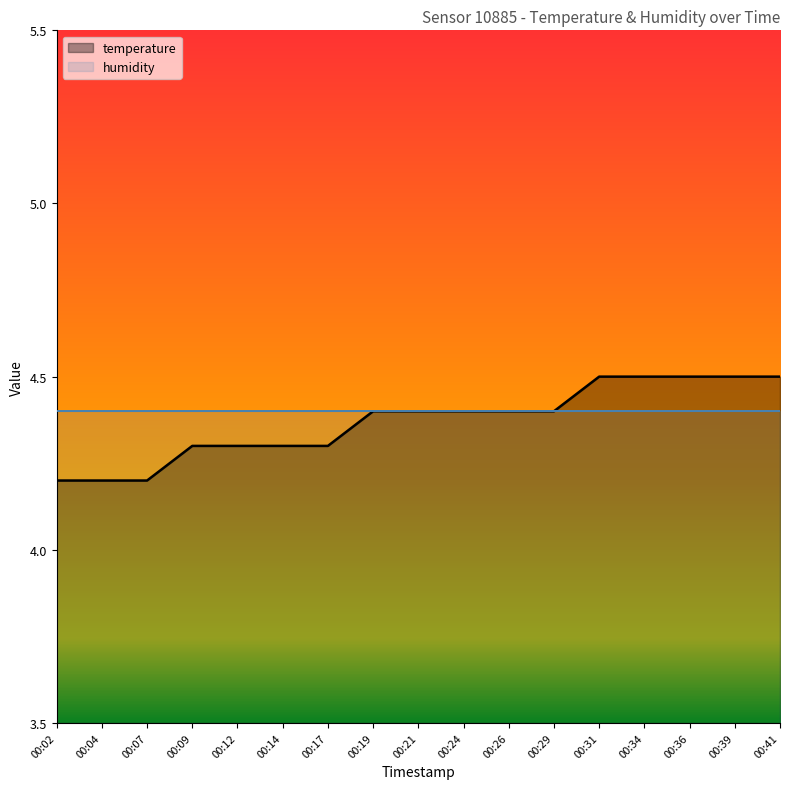

Rank the series by their maximum value, from highest to lowest.

temperature, humidity